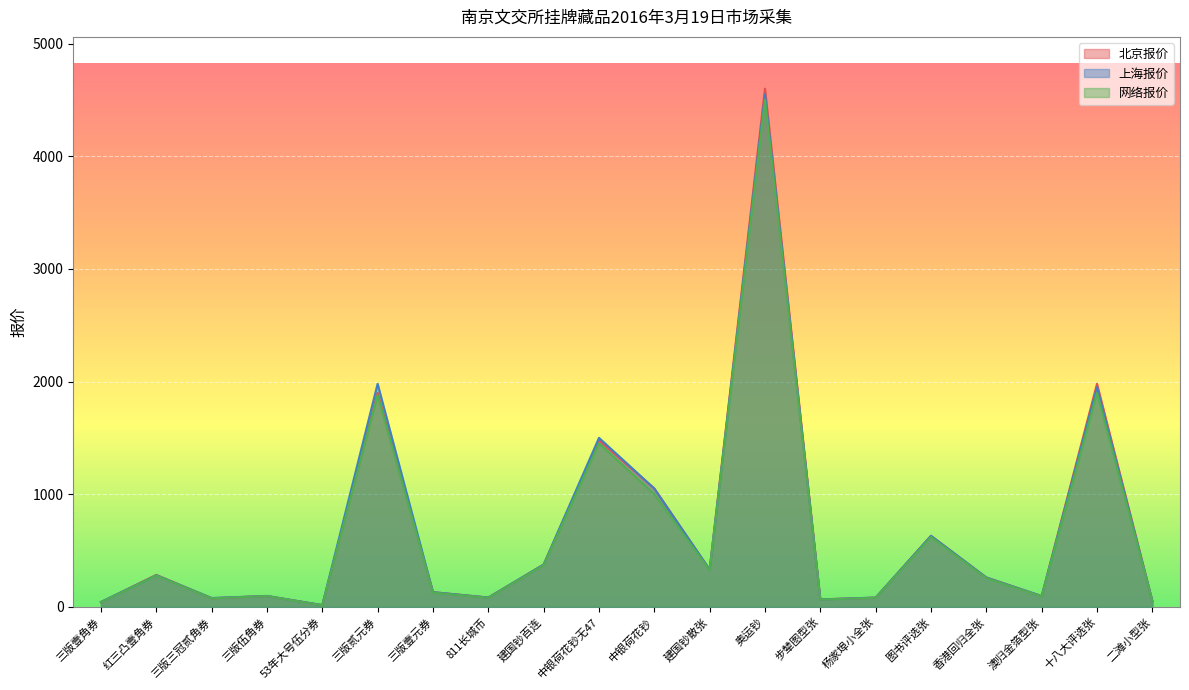

Which has a higher value, 811长城币 or 奥运钞?

奥运钞